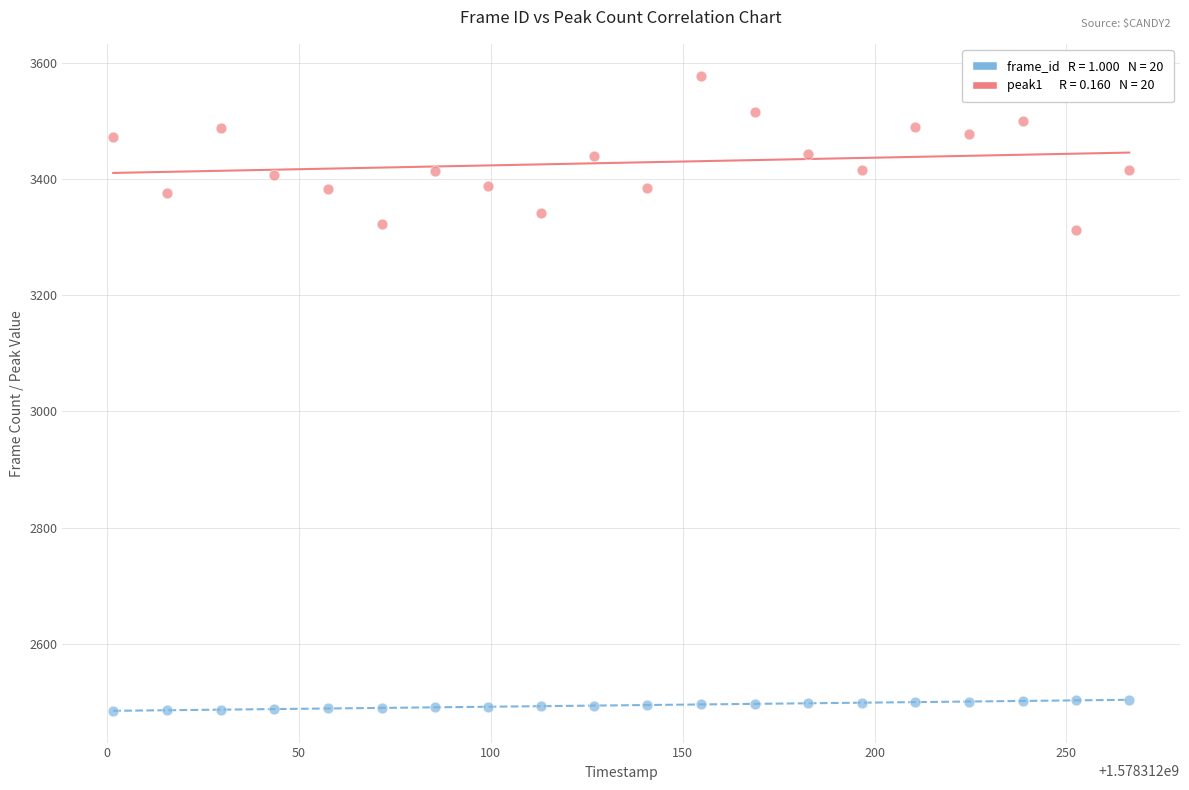

Across all data points, what is the range of Y values (max minus min)?

1095